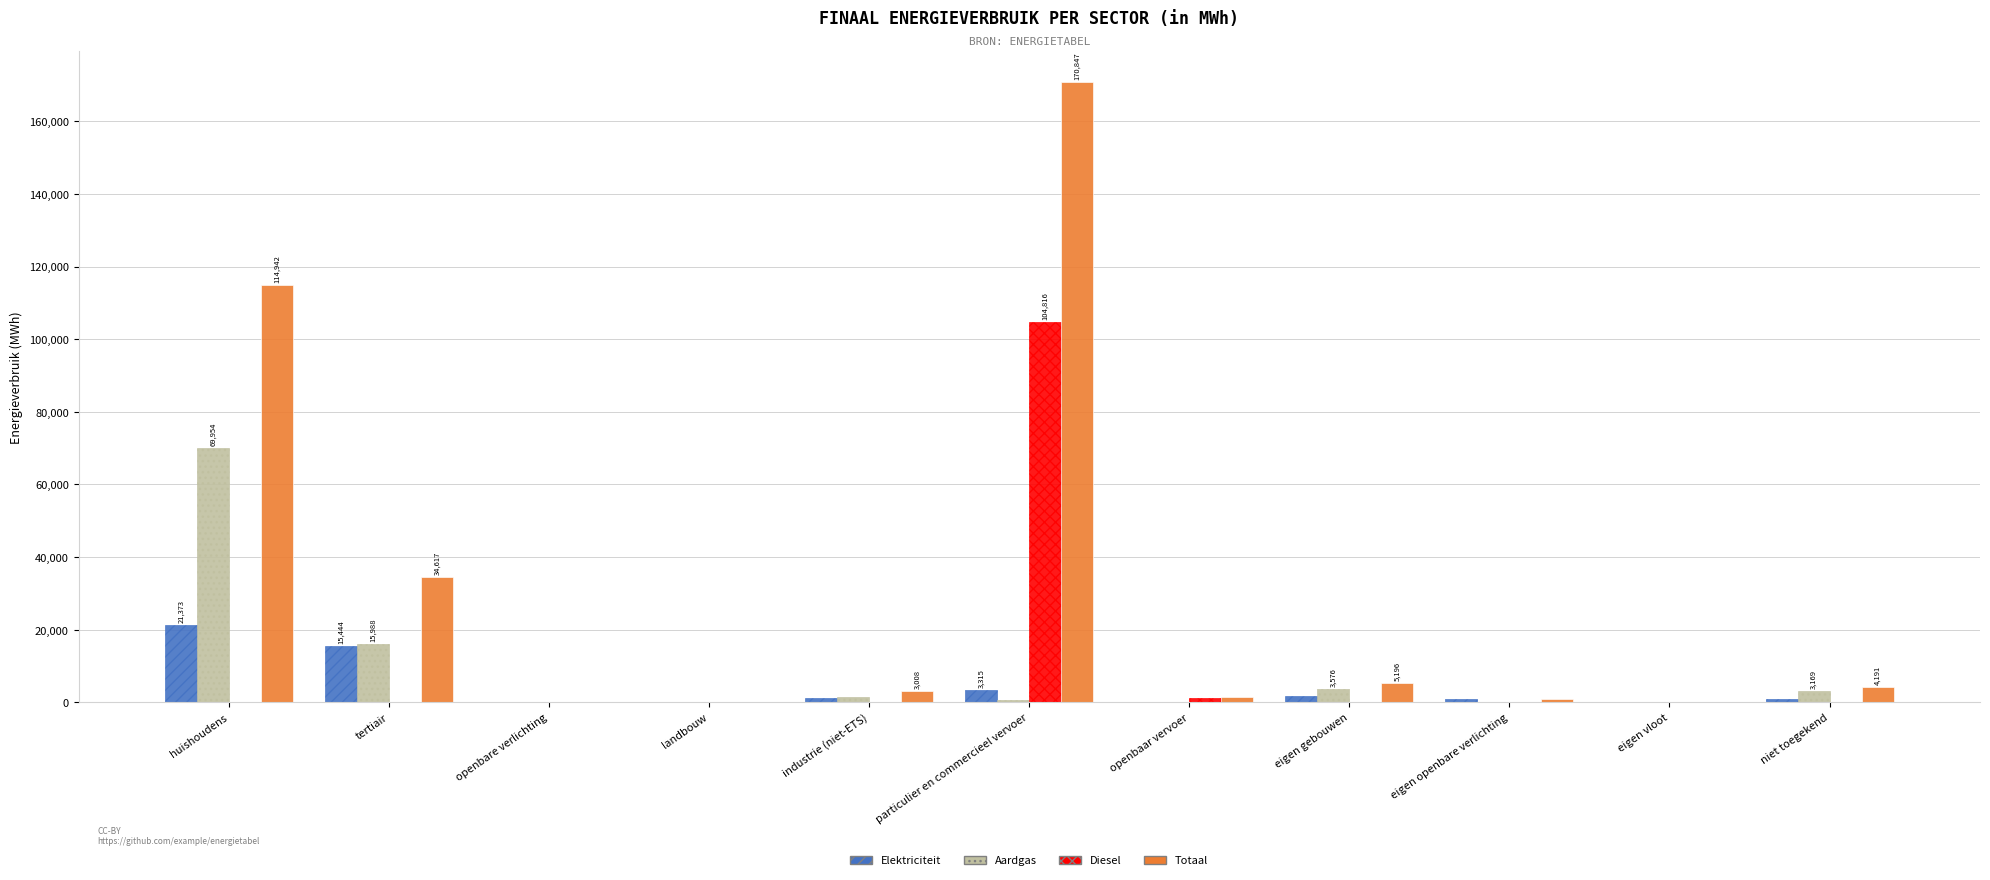

At which label does Totaal reach its peak?

particulier en commercieel vervoer